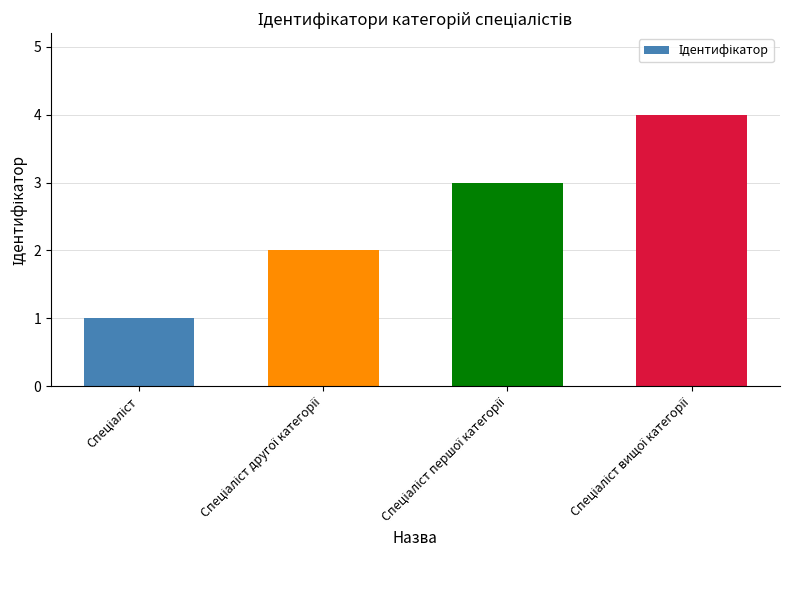

What is the greatest value displayed?

4